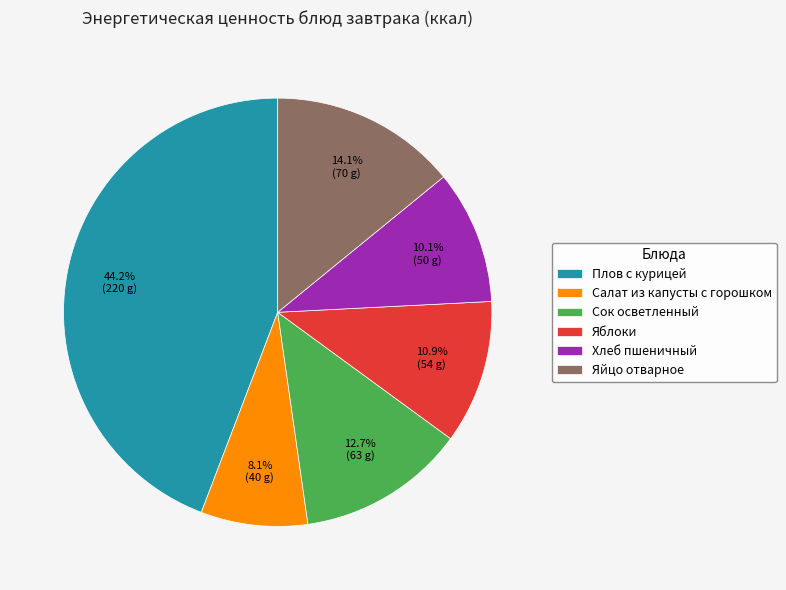

To the nearest percent, what is the difference between the largest and smallest slice percentages?

36%